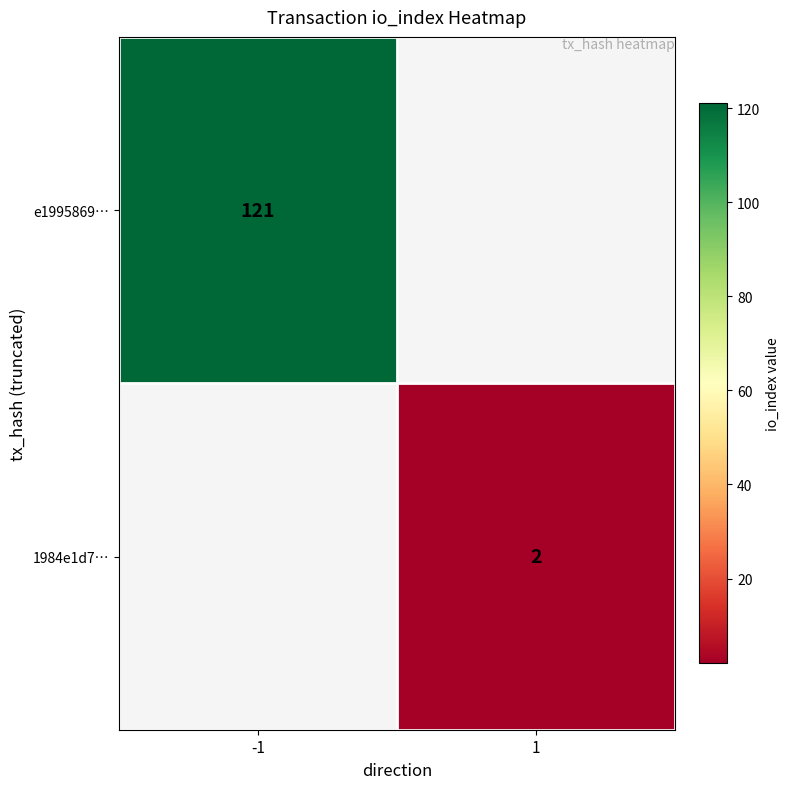

The e1995869… series shows 177.1 at -1. True or false?

False